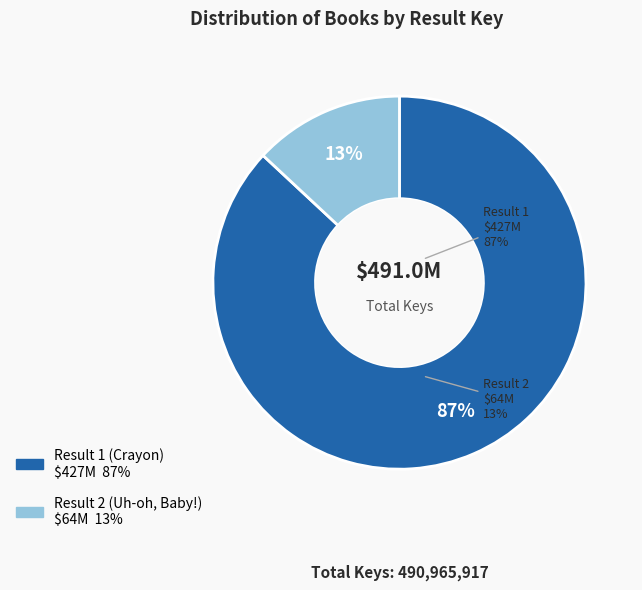

To the nearest percent, what is the difference between the Result 2 (Uh-oh, Baby!) and Result 1 (Crayon) slice percentages?

74%